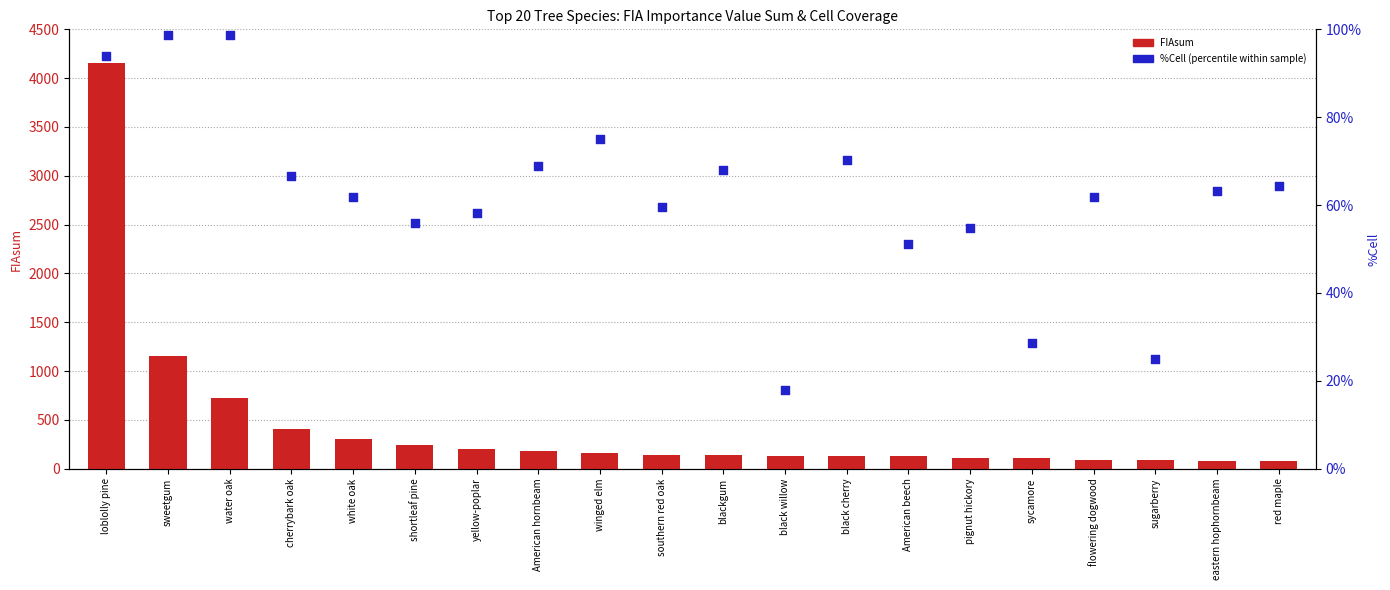

At how many categories does at least one series exceed 3269?

1